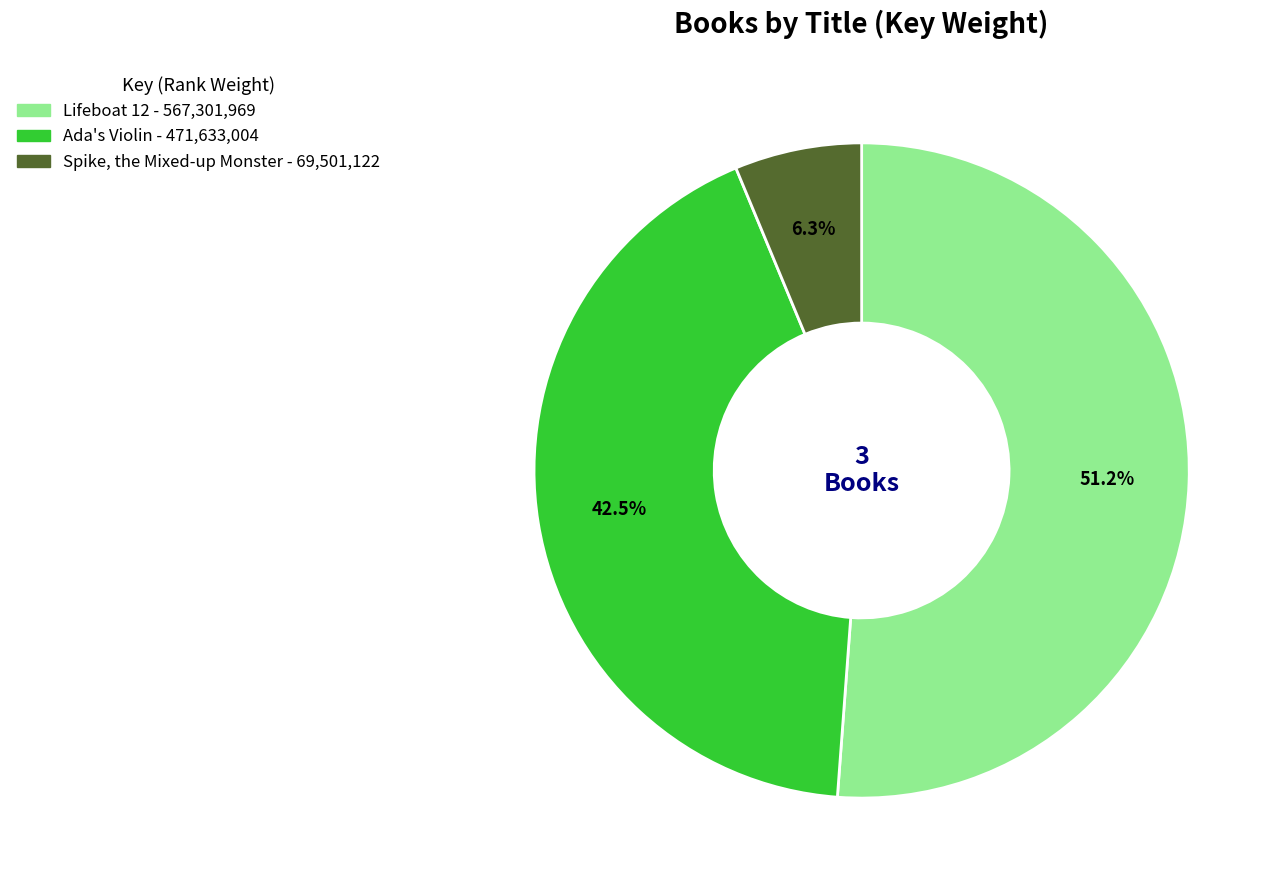

Which slice represents more than half of the pie?

Lifeboat 12